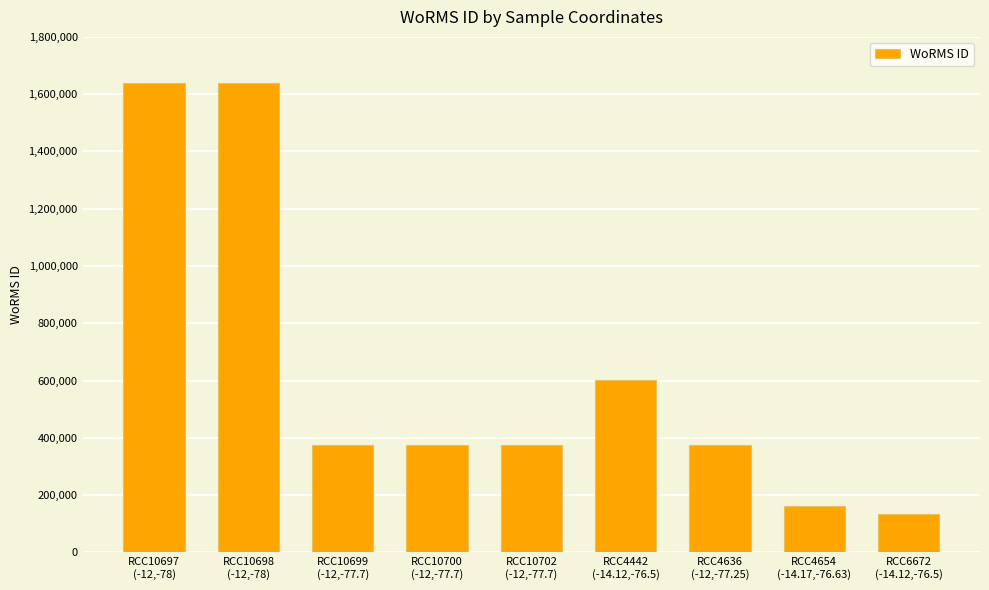

What is the label of the 9th bar from the right?

RCC10697
(-12,-78)